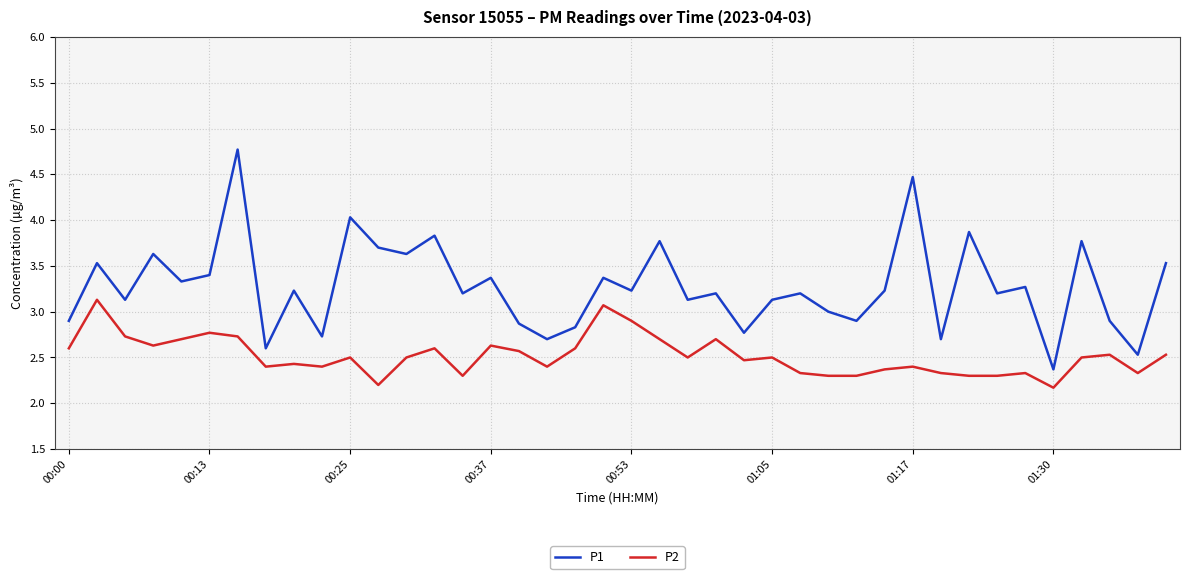

Which series has the largest range (max minus min)?

P1